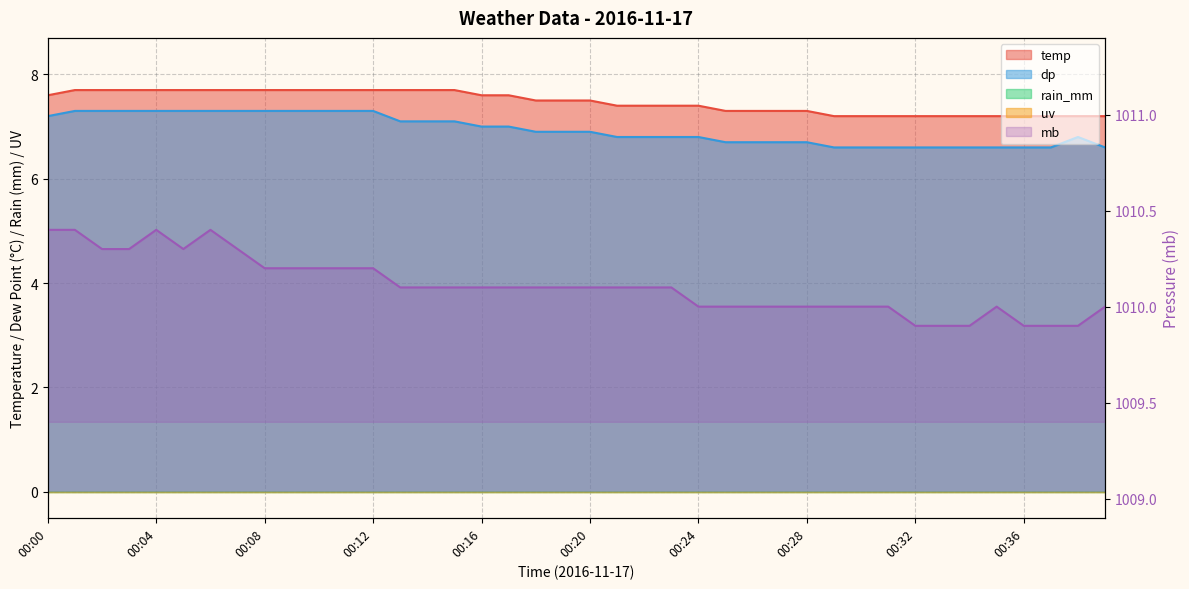

What is the sum of the temp values at 00:15 and 00:10?

15.4